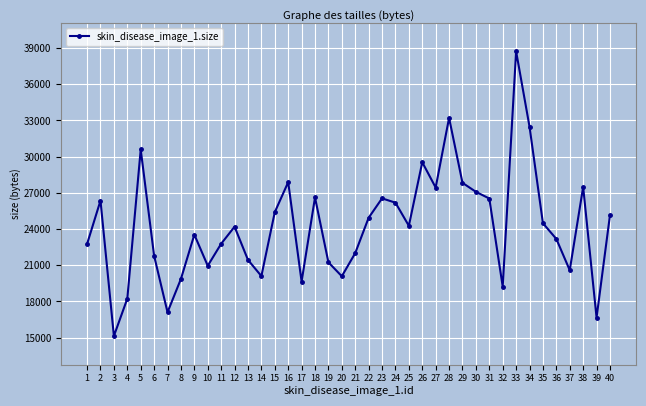

What is the change in value from 1 to 35?

+1717